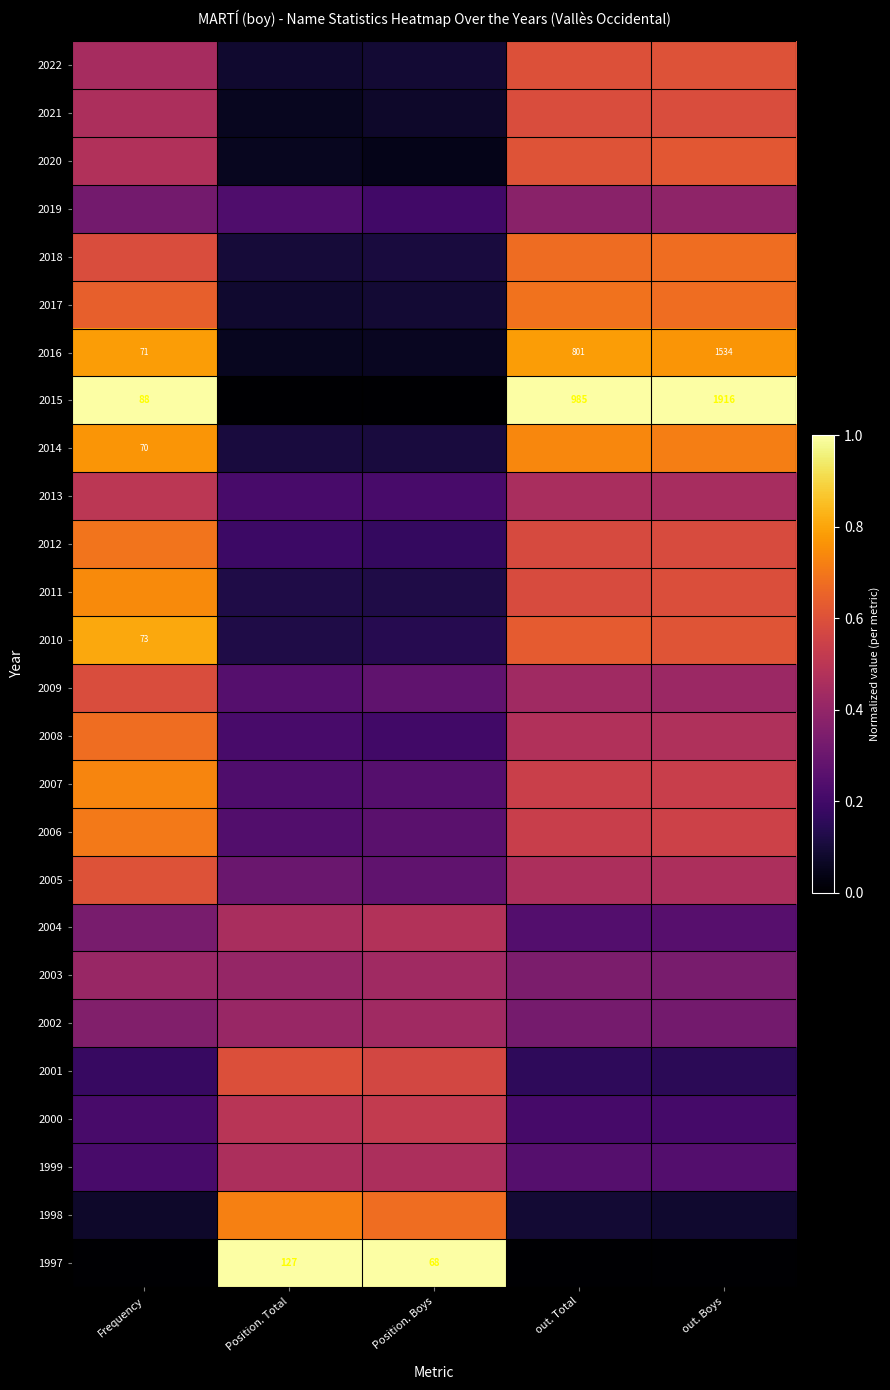

How many categories are shown in the chart?

5